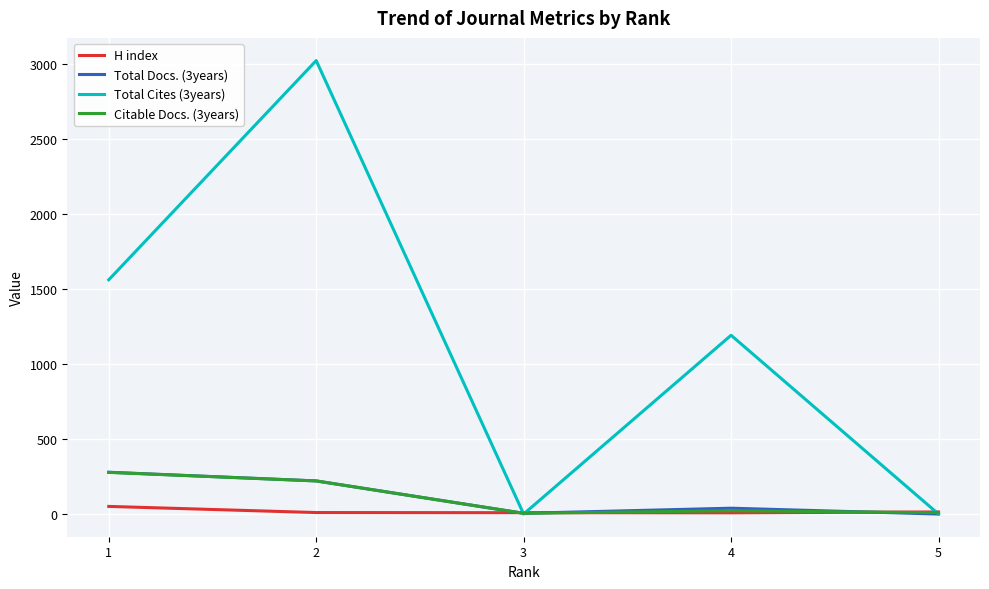

Where is Total Cites (3years) nearest to the value 1513?

1